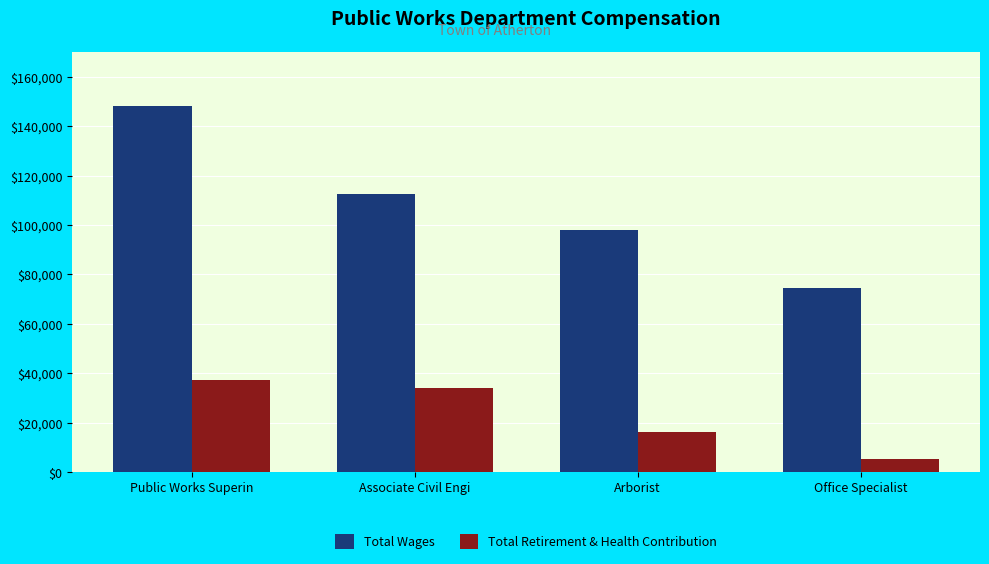

What is the difference between the highest and lowest values at Public Works Superin?

110842